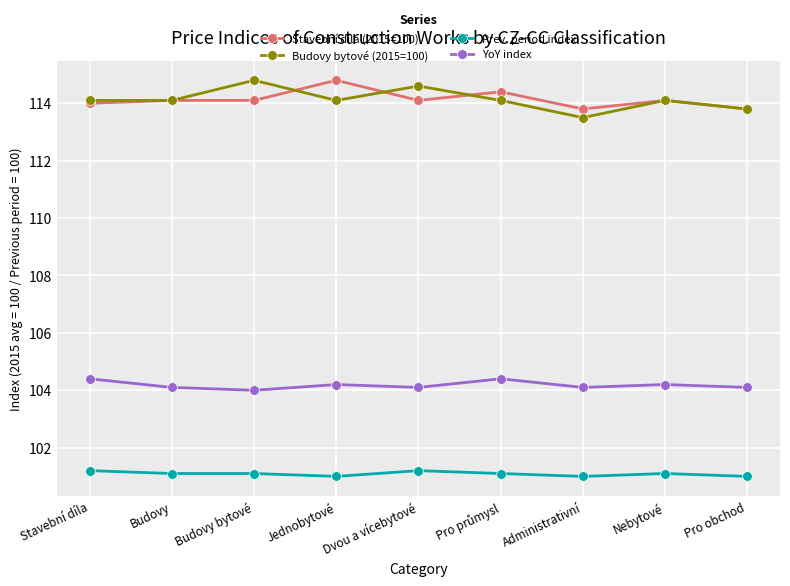

Which series has the widest spread of values?

Budovy bytové (2015=100)